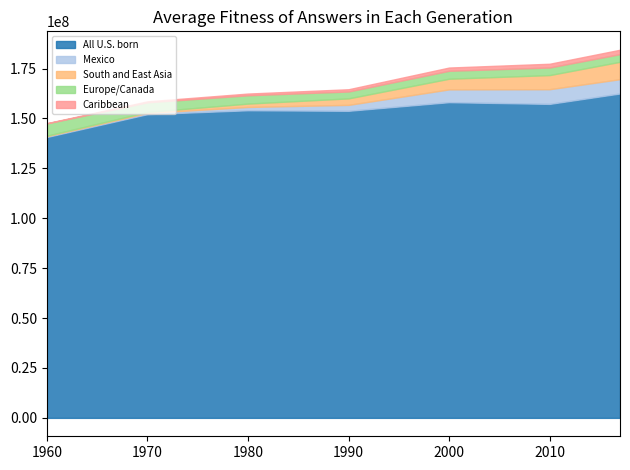

True or false: South and East Asia has a value of 3257260 at 1990.

True